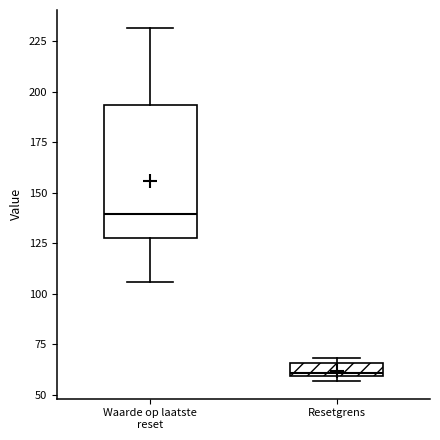

Which box has the highest median line?

Waarde op laatste reset